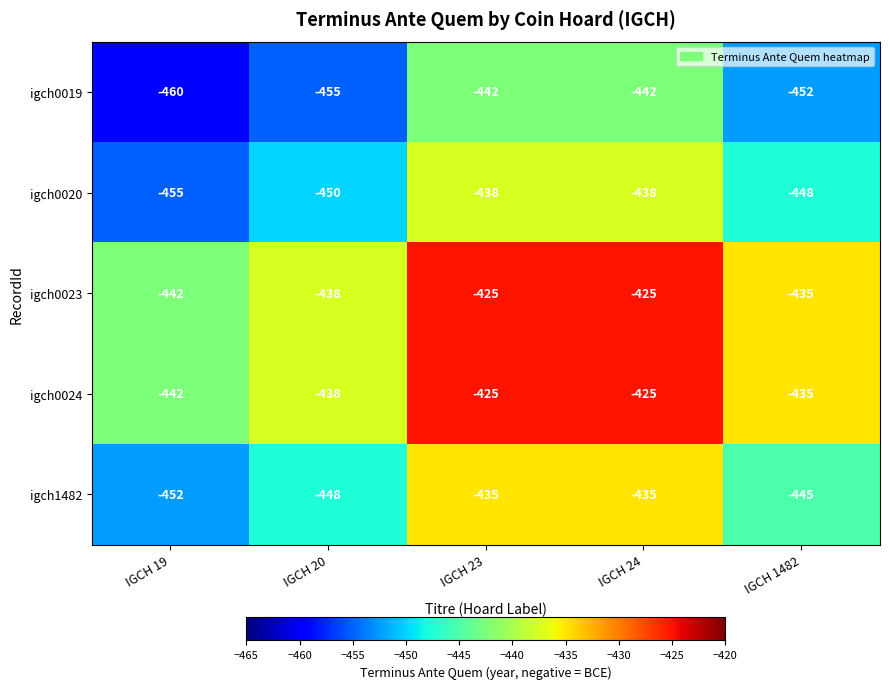

Count the number of categories in the chart.

5